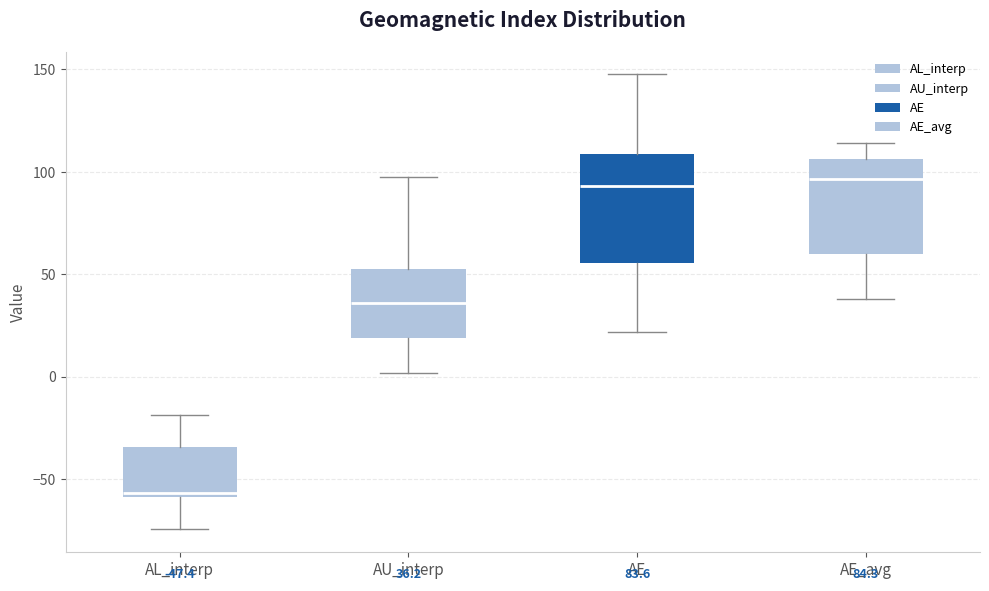

Comparing the boxes themselves (not the whiskers), which one is the tallest?

AE